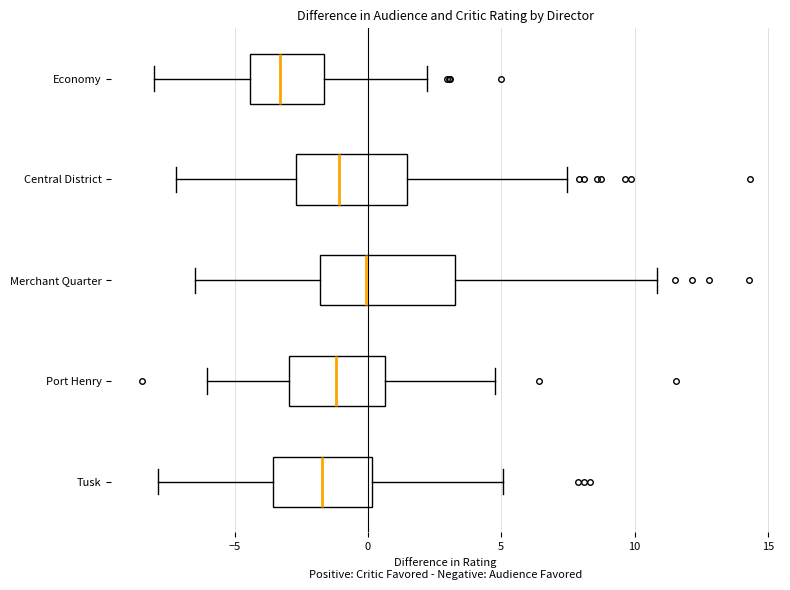

Which box has the furthest to the left median line?

Economy